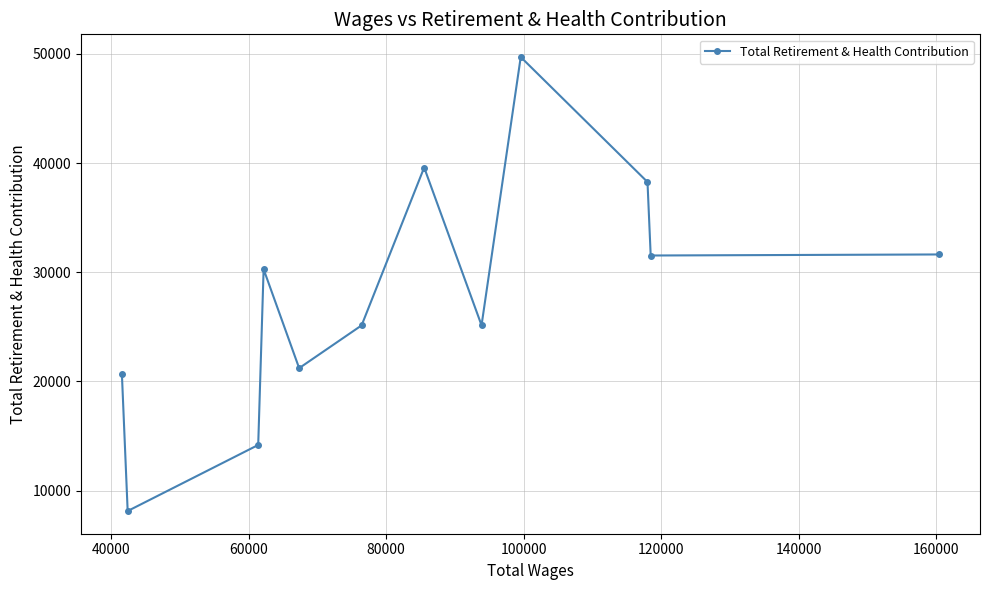

What is the greatest value displayed?

49717